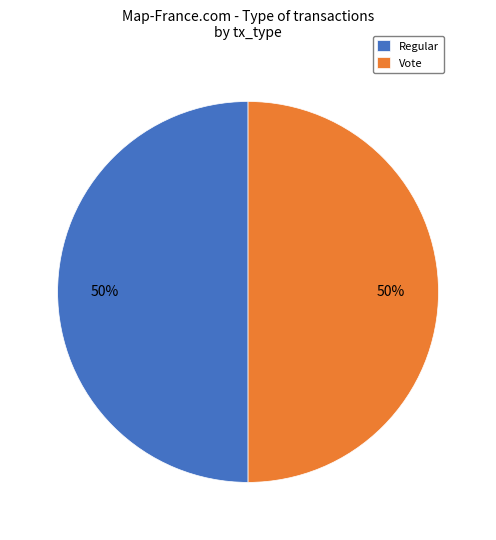

Is the sum of Regular and Vote greater than half?

Yes